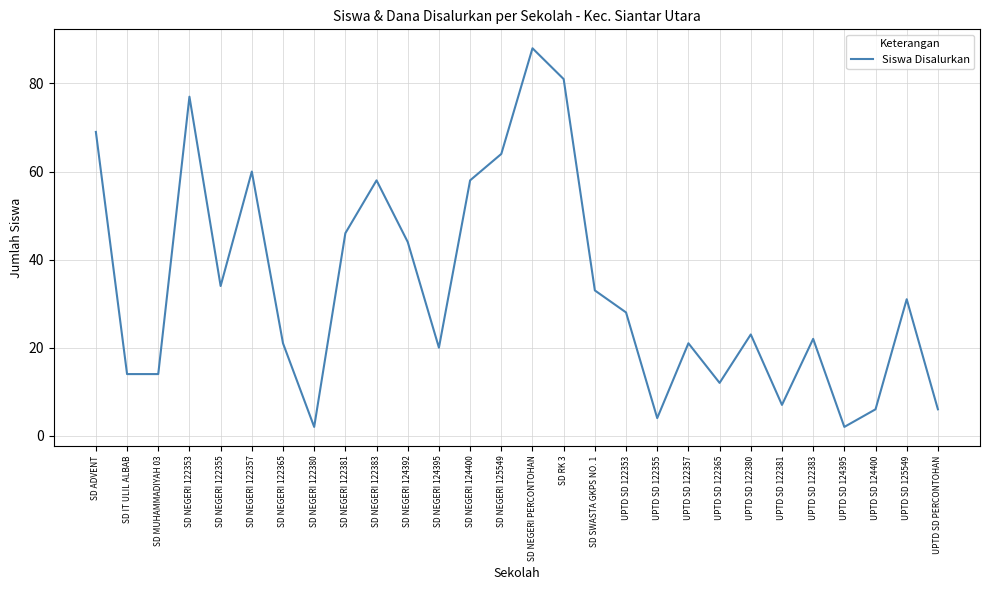

Which category has the highest value across all series?

SD NEGERI PERCONTOHAN